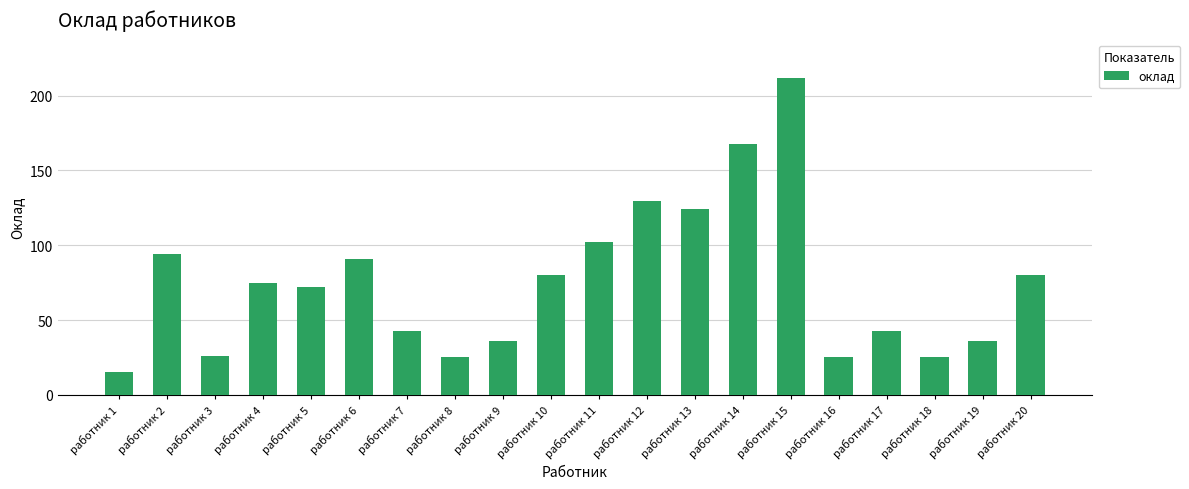

What is the sum of all values?

1502.0